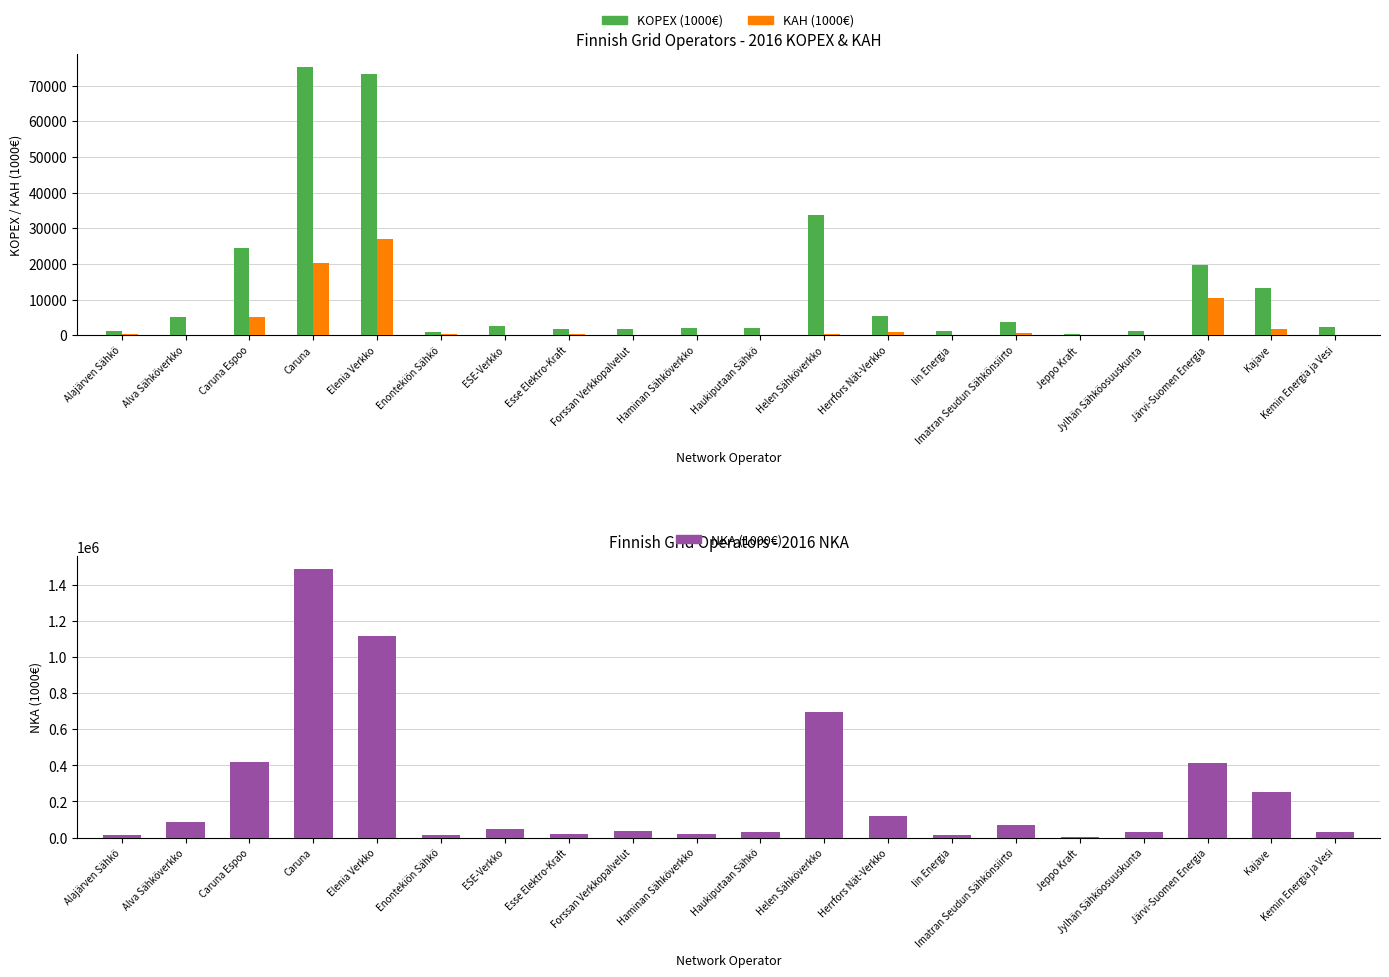

List the labels in order of NKA (1000€) value, largest first.

Caruna, Elenia Verkko, Helen Sähköverkko, Caruna Espoo, Järvi-Suomen Energia, Kajave, Herrfors Nät-Verkko, Alva Sähköverkko, Imatran Seudun Sähkönsiirto, ESE-Verkko, Forssan Verkkopalvelut, Jylhän Sähköosuuskunta, Haukiputaan Sähkö, Kemin Energia ja Vesi, Esse Elektro-Kraft, Haminan Sähköverkko, Alajärven Sähkö, Iin Energia, Enontekiön Sähkö, Jeppo Kraft